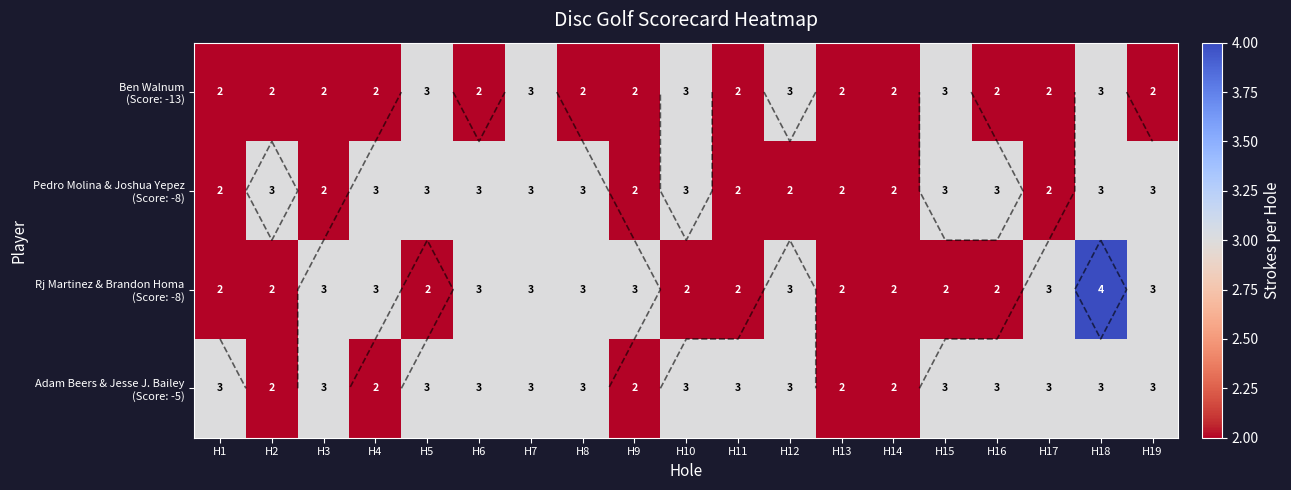

How many data points in Rj Martinez & Brandon Homa (Score: -8) are above 3?

1